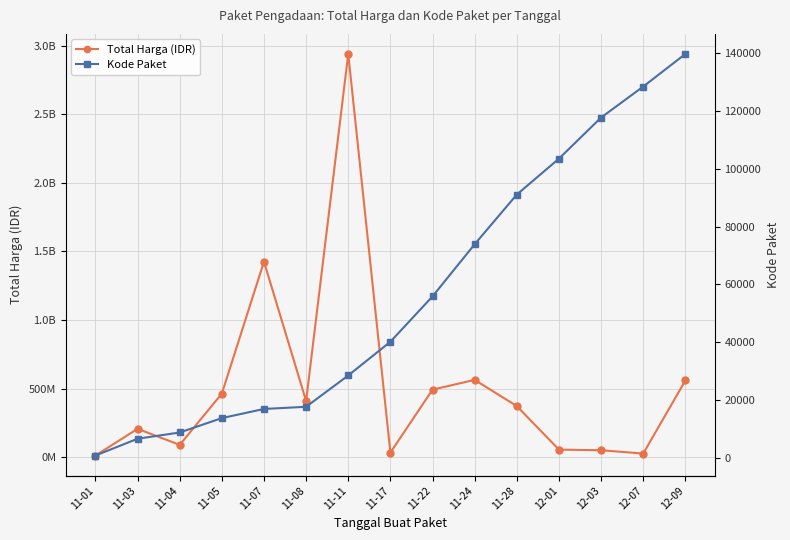

The Kode Paket series shows 47921 at 11-28. True or false?

False